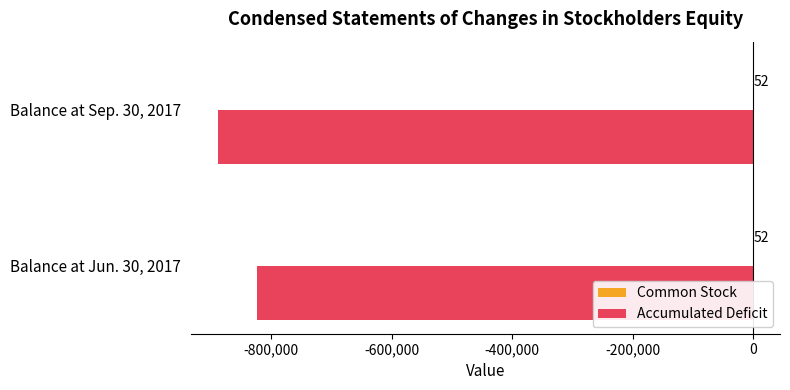

What is the sum of the Accumulated Deficit values at Balance at Jun. 30, 2017 and Balance at Sep. 30, 2017?

-1712041